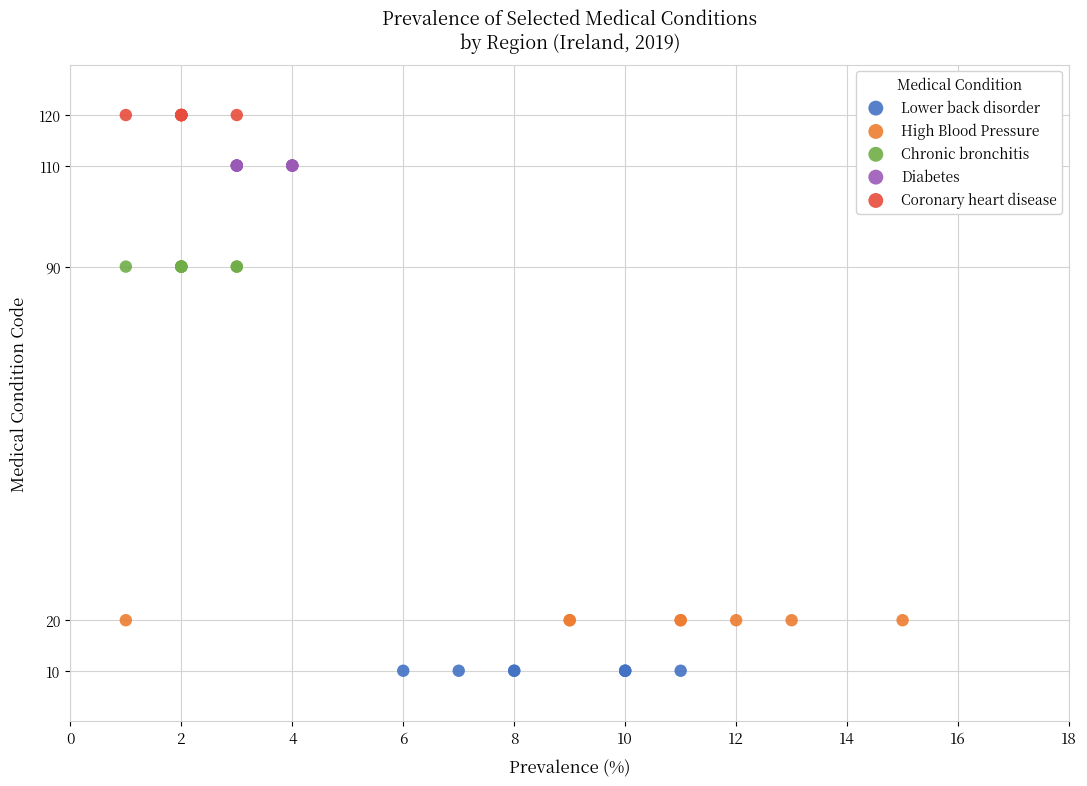

Which series contains the highest Y value?

Coronary heart disease